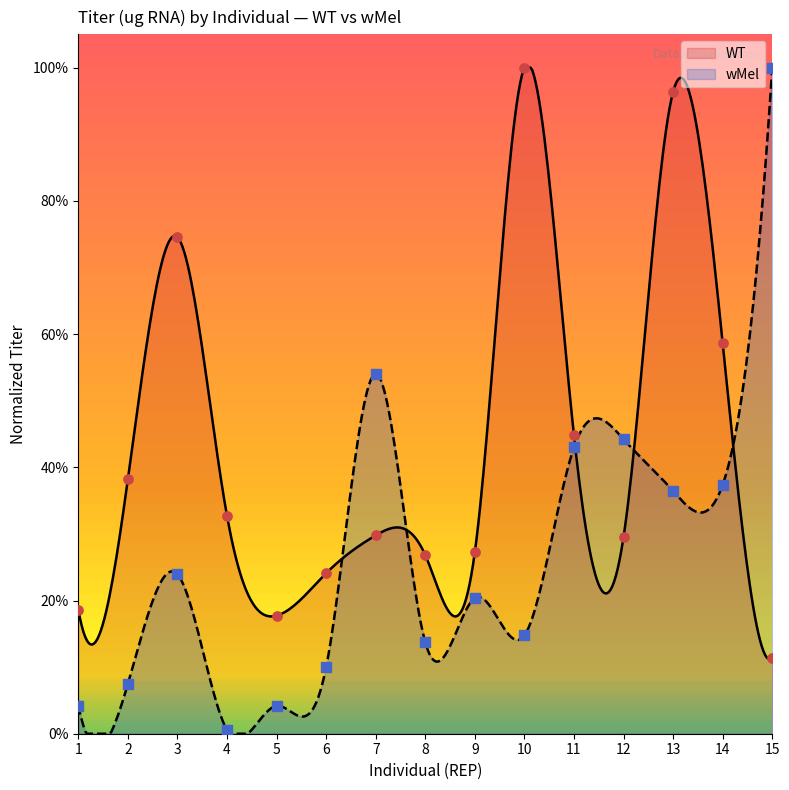

What are all the series names shown in the legend?

WT, wMel